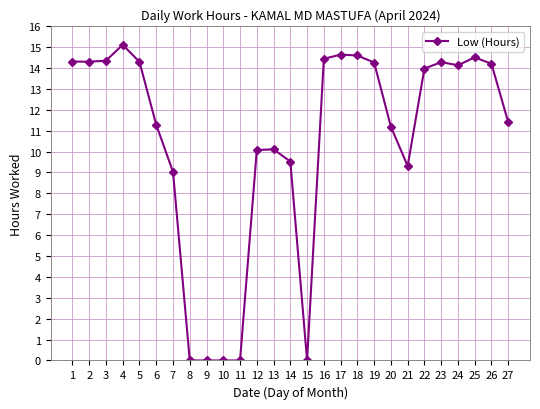

Is it true that the value at 15 is 6.1?

False